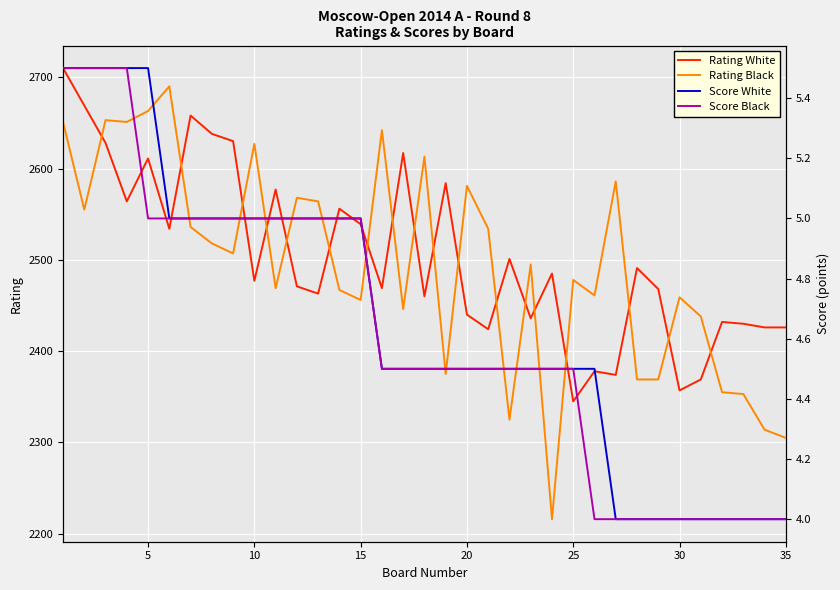

How many data points in Rating Black are above 2495?

17